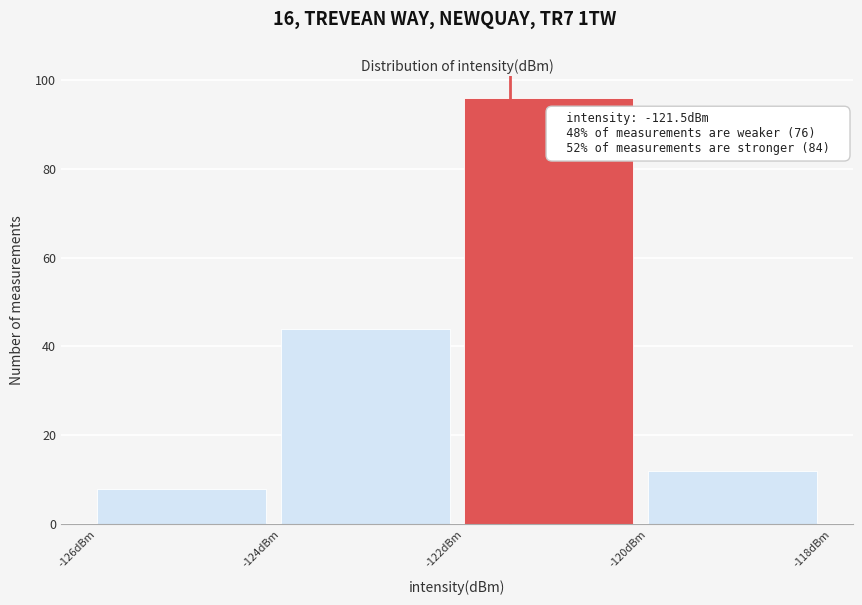

Over which range of the x-axis is the bar tallest?

-122 to -120